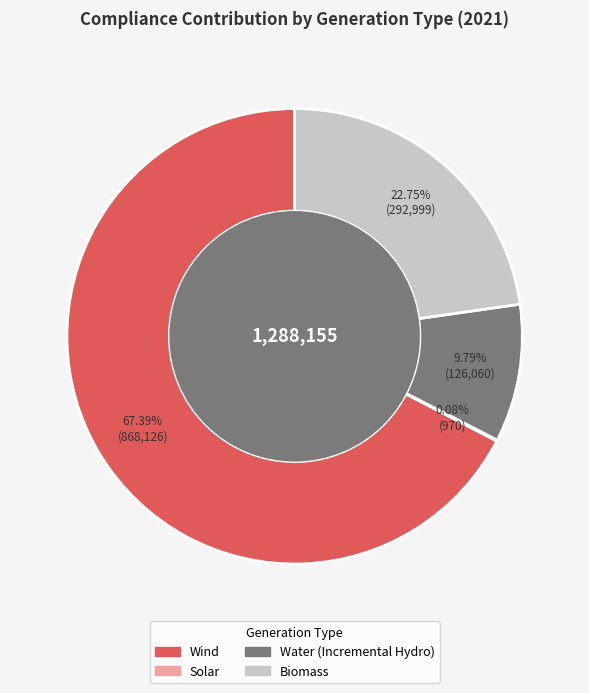

Is there a majority slice in this chart?

Yes